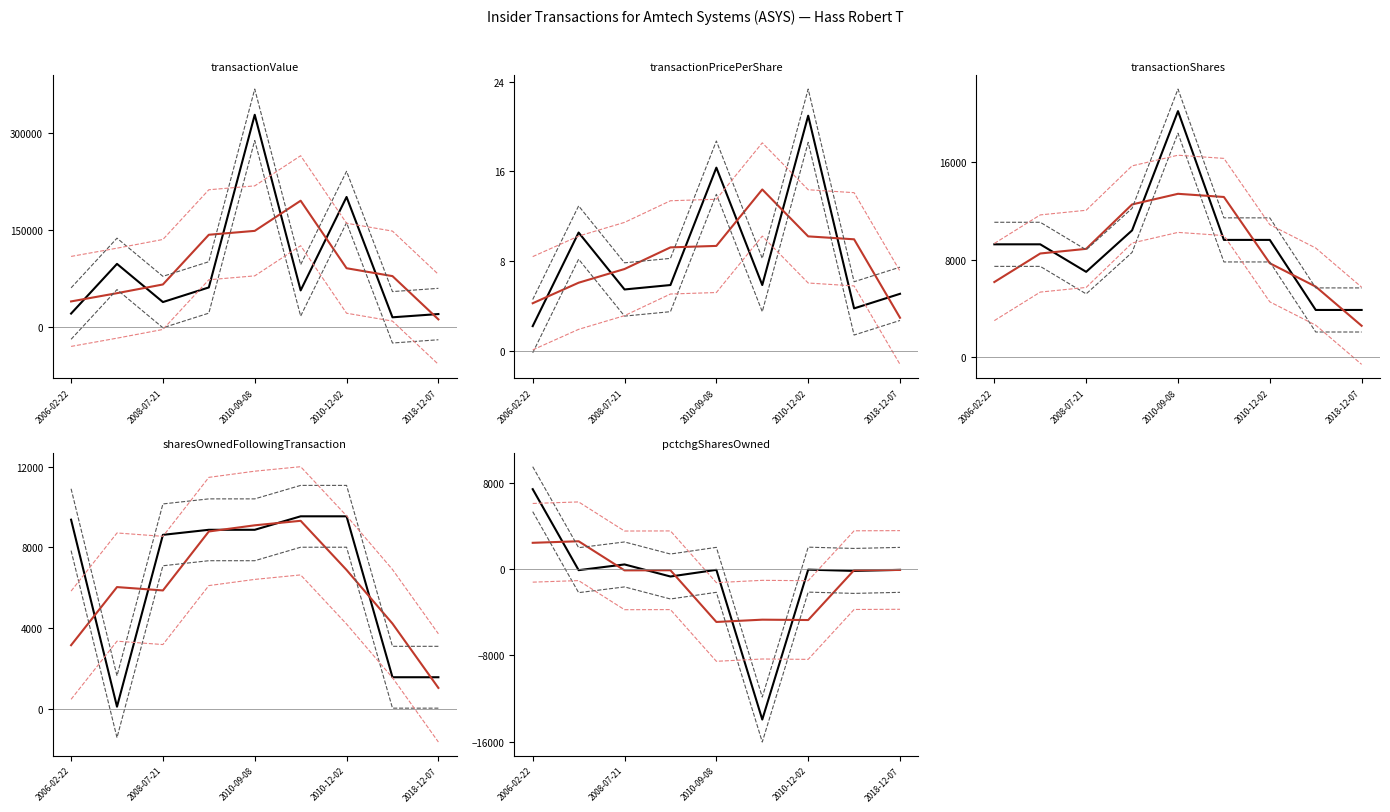

What is the value of the transactionValue point at the 1st from the left?

20538.0